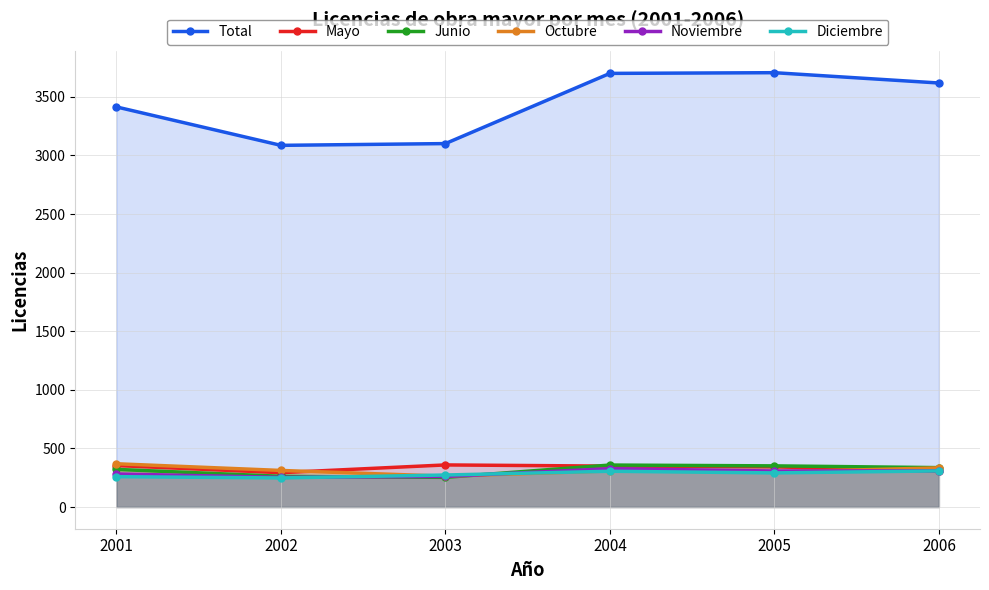

What is the difference between the second highest and second lowest values in the Octubre series?

35